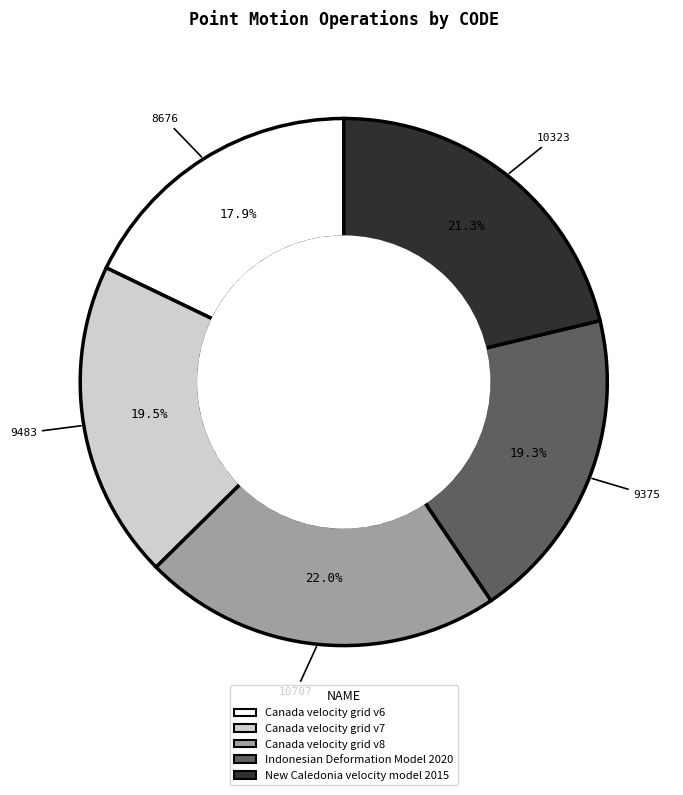

To the nearest percent, what is the difference between the largest and smallest slice percentages?

4%